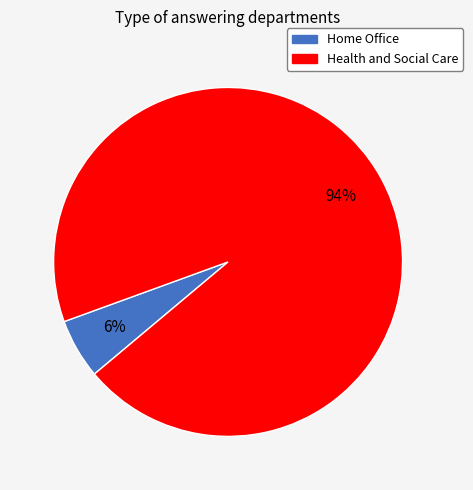

What percentage is the Health and Social Care slice, to the nearest percent?

94%